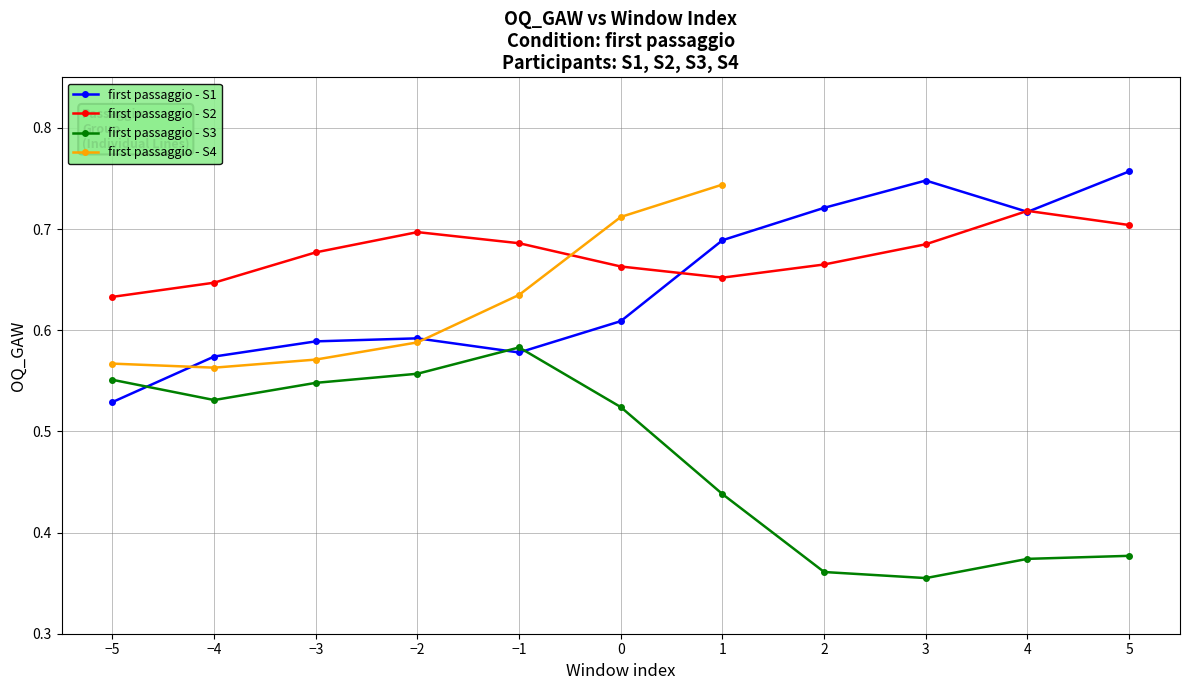

What is the average value of the first passaggio - S1 series?

0.6